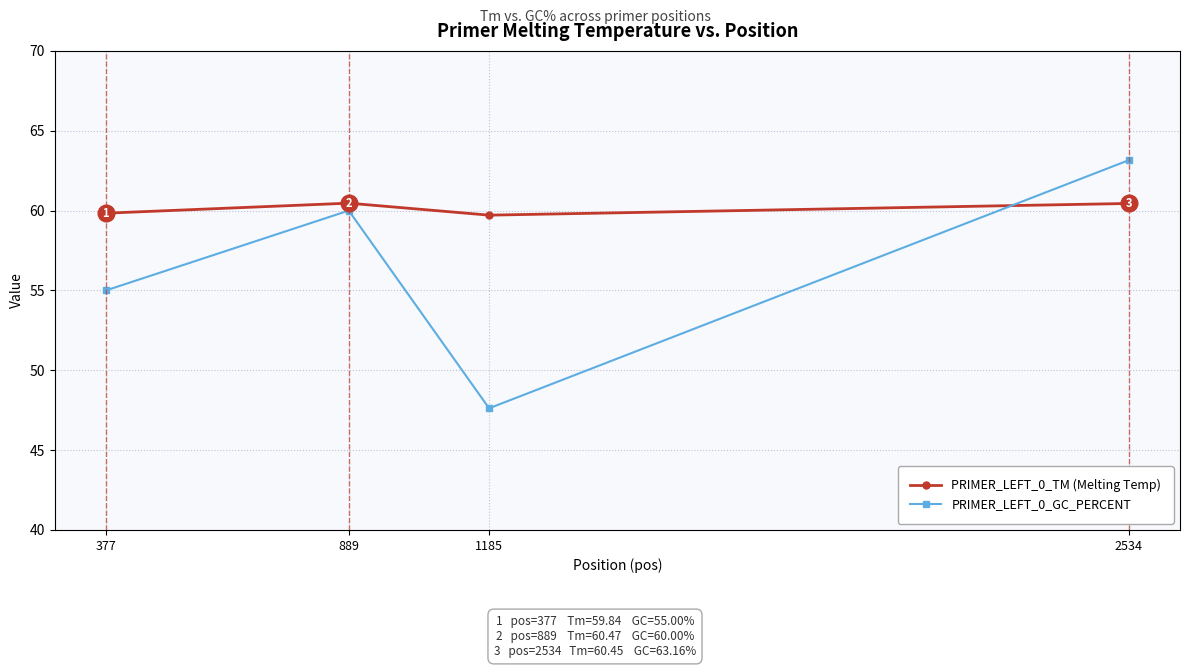

Which series changed the most between 889 and 1185?

PRIMER_LEFT_0_GC_PERCENT